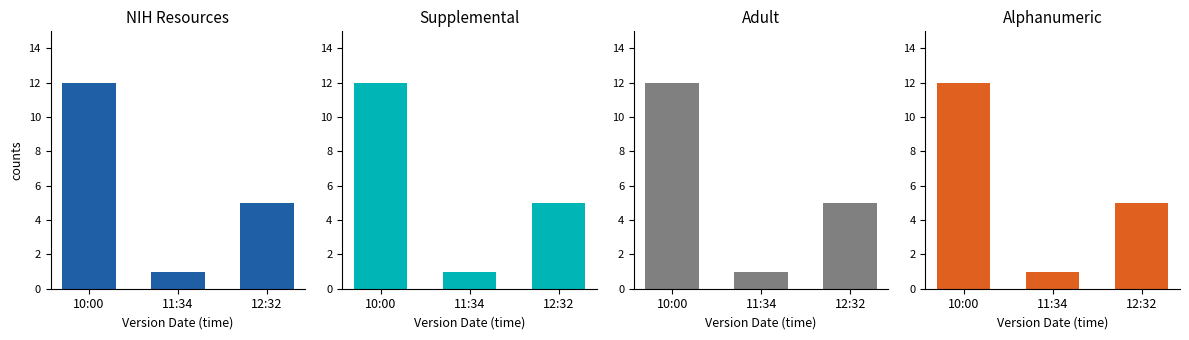

What is the label of the 1st bar from the left?

10:00